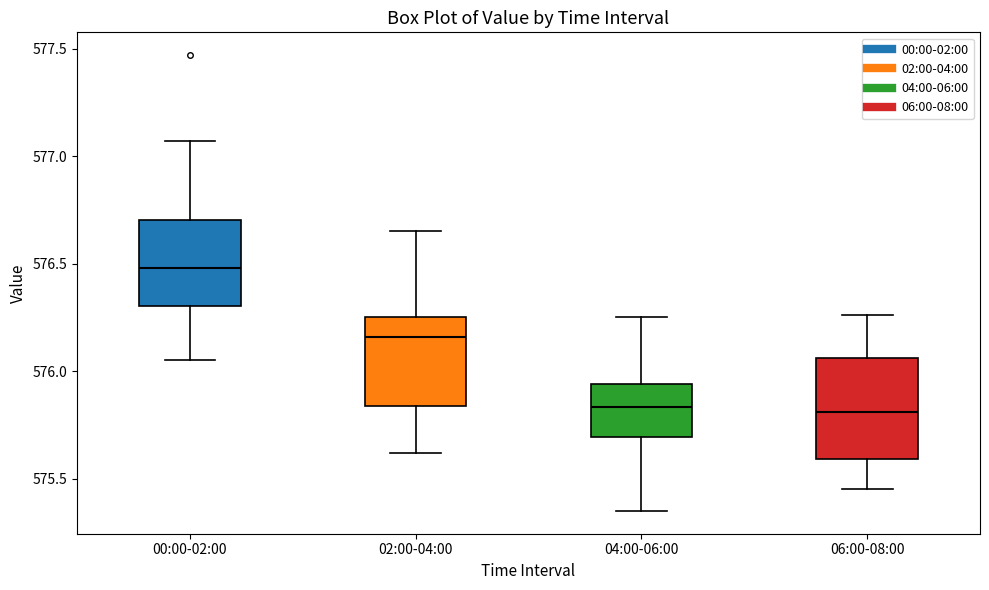

Reading left to right, transcribe this box plot: for each box, give where its median line is, the range the box spans, and where its two whiskers end, as read against the y-axis. The values are not printed on the chart, so give them approximately, as read against the axis.

00:00-02:00: median 576.50, box 576.30 to 576.70, whiskers 576.05 to 577.05
02:00-04:00: median 576.15, box 575.85 to 576.25, whiskers 575.60 to 576.65
04:00-06:00: median 575.85, box 575.70 to 575.95, whiskers 575.35 to 576.25
06:00-08:00: median 575.80, box 575.60 to 576.05, whiskers 575.45 to 576.25